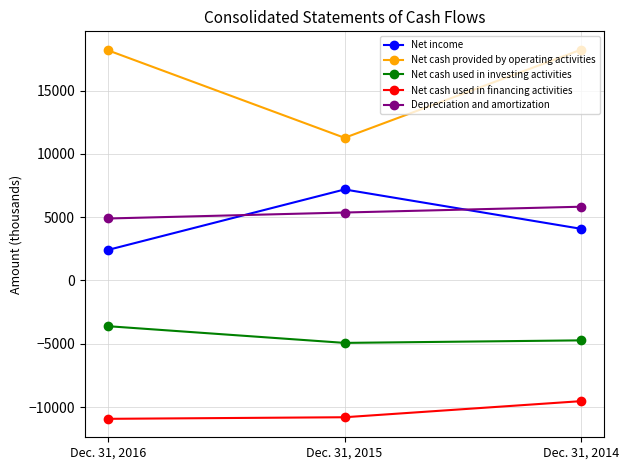

True or false: Net cash used in investing activities has a value of -1325 at Dec. 31, 2016.

False